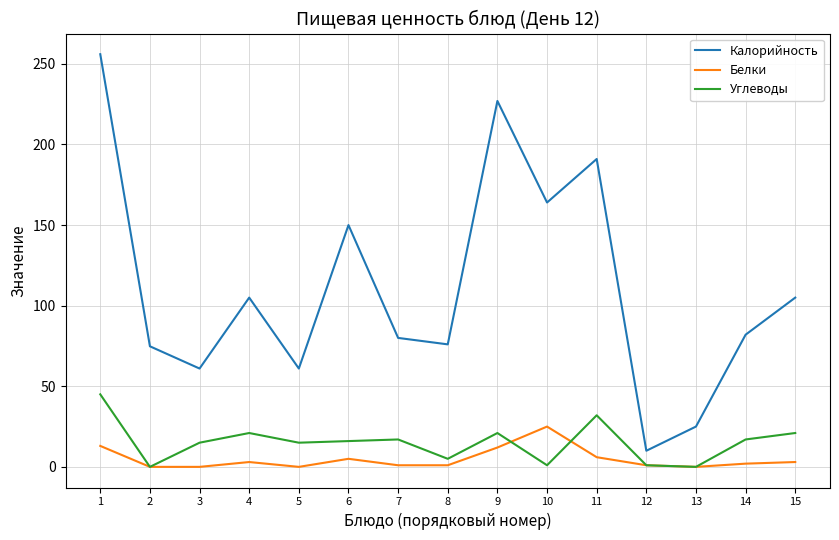

Which category has the highest value in the Белки series?

10